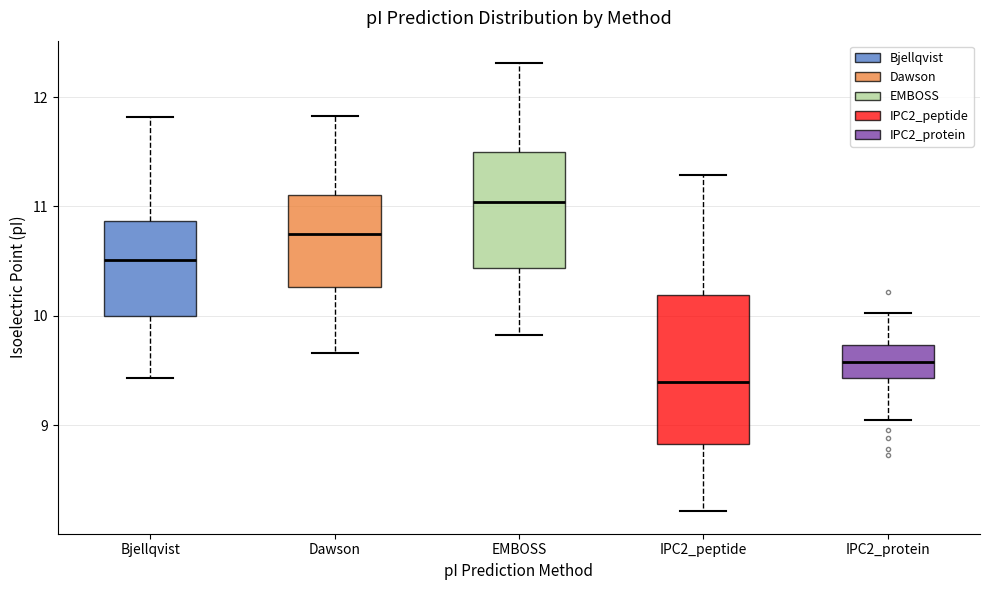

Reading left to right, transcribe this box plot: for each box, give where its median line is, the range the box spans, and where its two whiskers end, as read against the y-axis. The values are not printed on the chart, so give them approximately, as read against the axis.

Bjellqvist: median 10.5, box 10.0 to 10.9, whiskers 9.4 to 11.8
Dawson: median 10.8, box 10.3 to 11.1, whiskers 9.7 to 11.8
EMBOSS: median 11.0, box 10.4 to 11.5, whiskers 9.8 to 12.3
IPC2_peptide: median 9.4, box 8.8 to 10.2, whiskers 8.2 to 11.3
IPC2_protein: median 9.6, box 9.4 to 9.7, whiskers 9.0 to 10.0